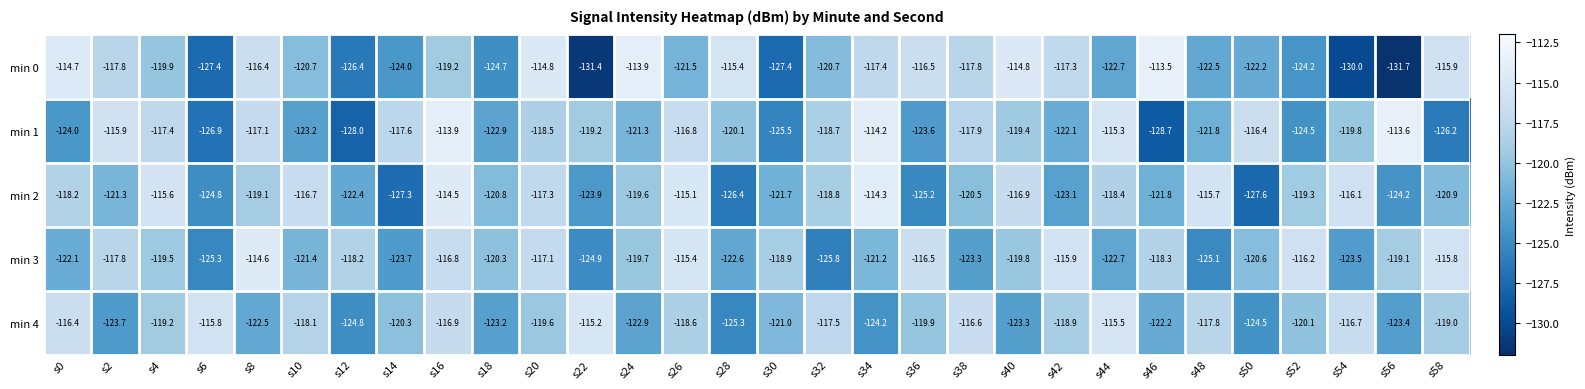

What is the spread (max minus min) of values at s32?

8.3